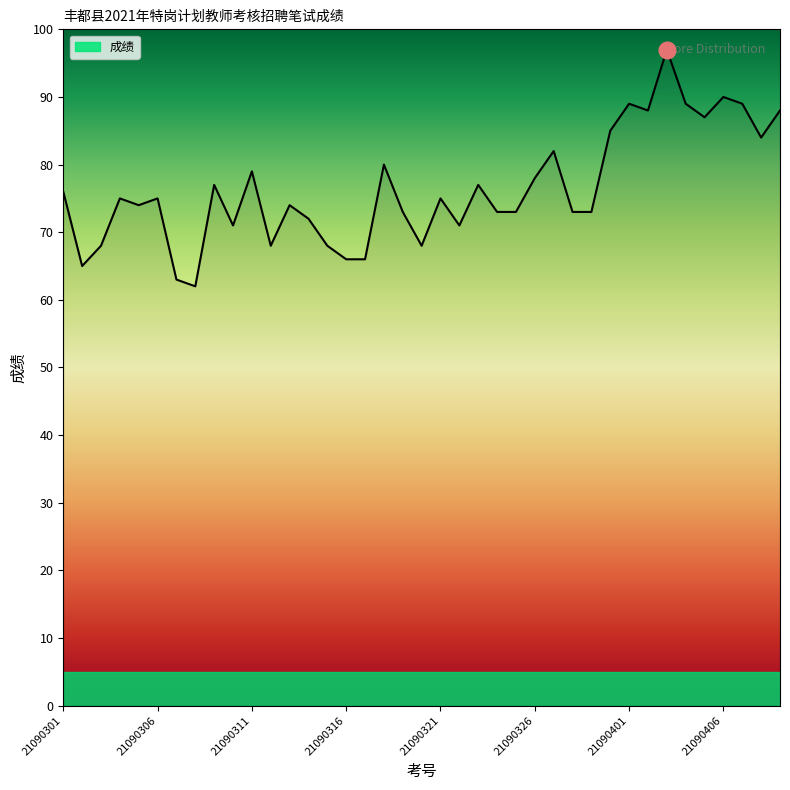

What is the minimum value shown in the chart?

62